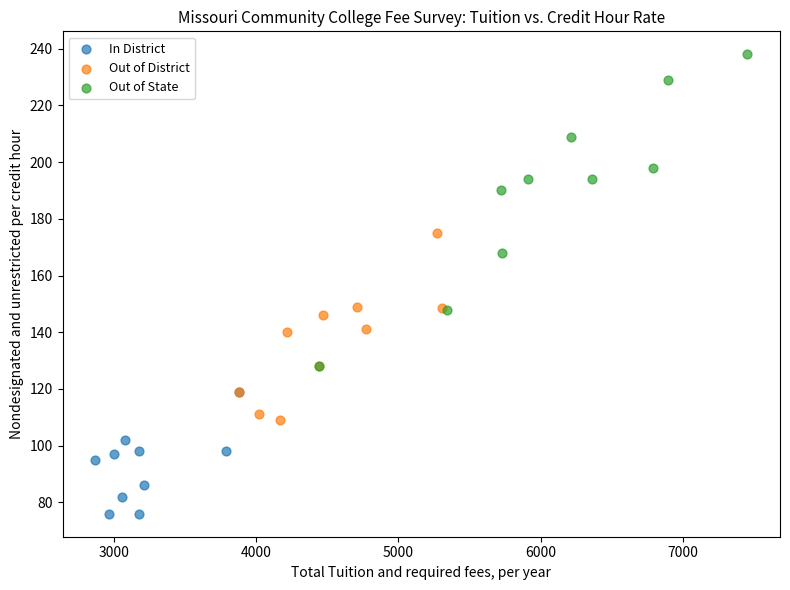

Which series has the largest Y range (max minus min)?

Out of State